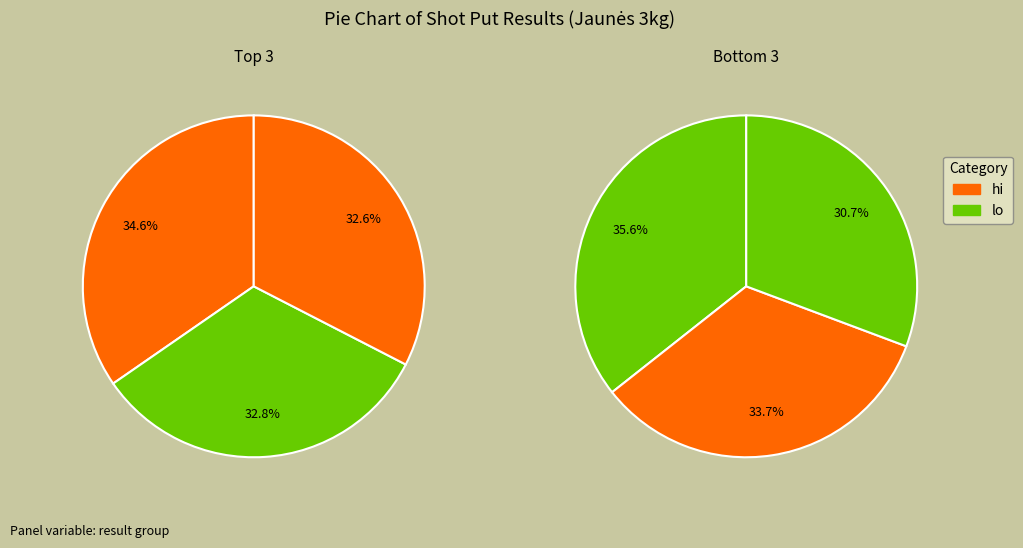

How many slices are in this pie chart?

6